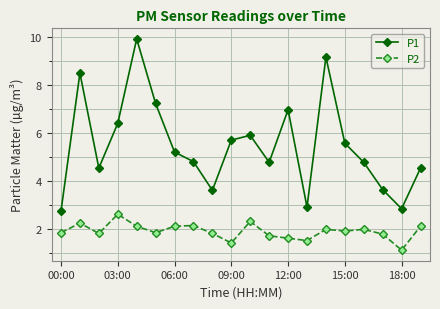

What are all the series names shown in the legend?

P1, P2